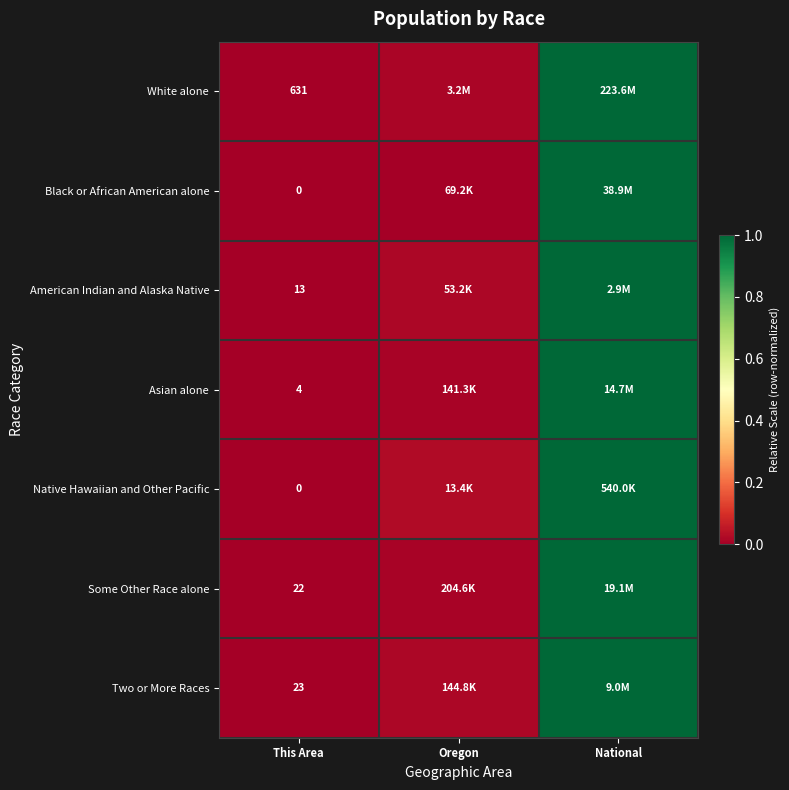

How many distinct data groups are displayed?

7